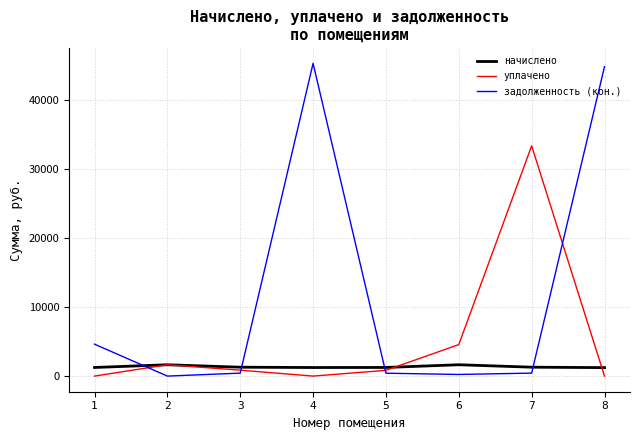

Which series has the widest spread of values?

задолженность (кон.)